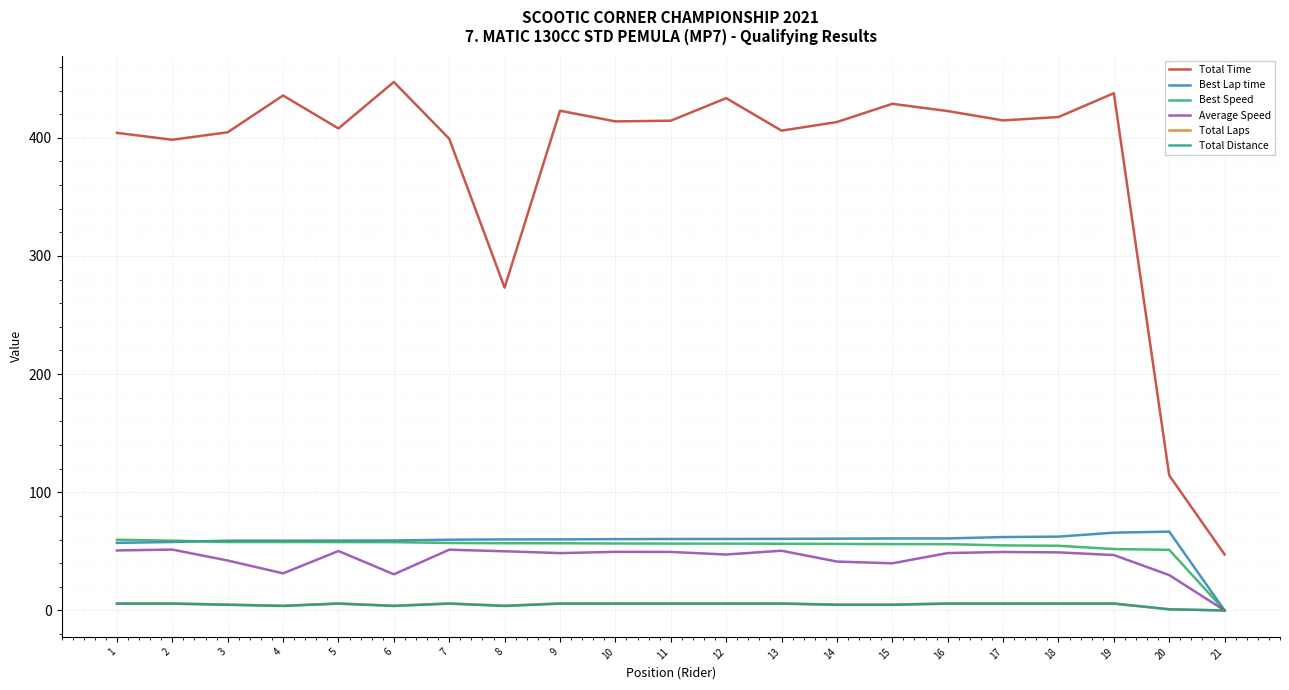

The Total Time series shows 433.5 at 12. True or false?

True